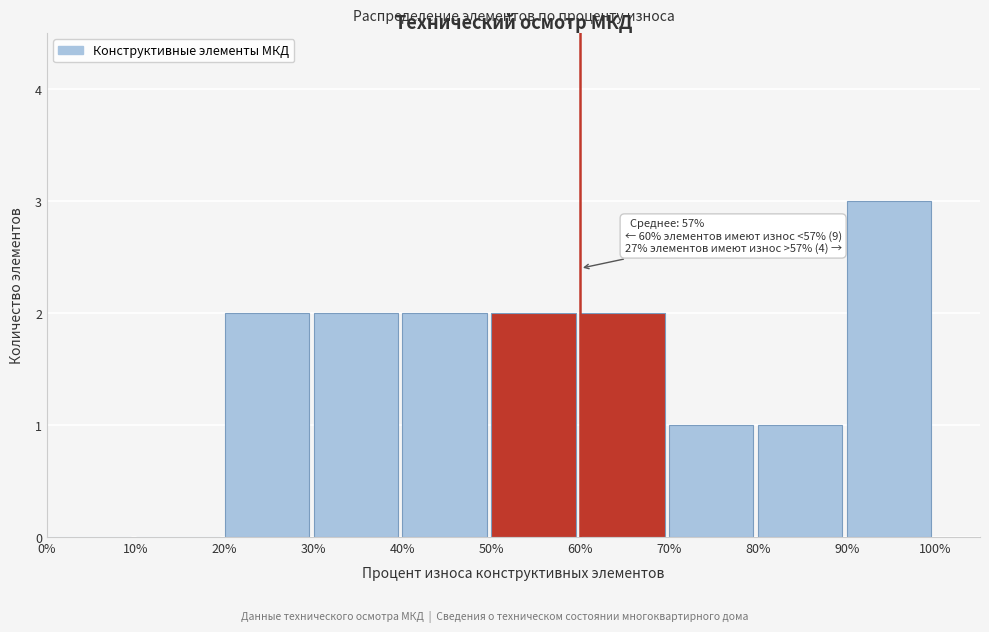

Over which range of the x-axis is the bar tallest?

90% to 100%